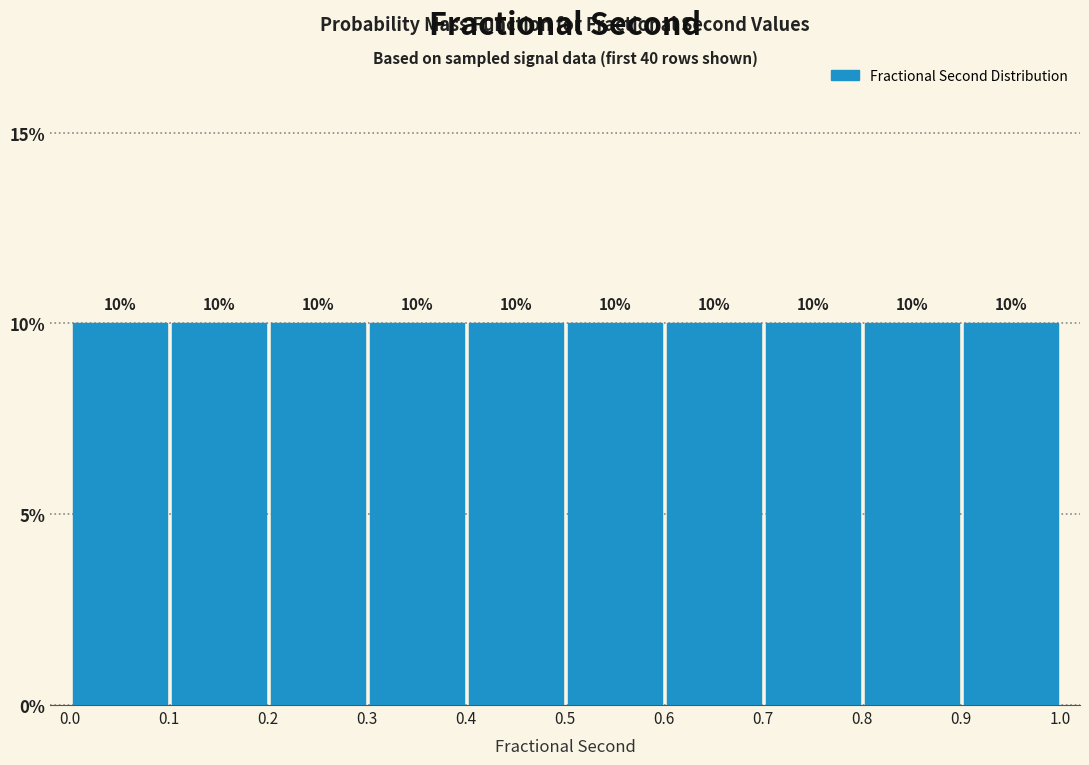

Reading left to right, list every bar in this chart as the range it spans on the x-axis followed by its height.

0.0 to 0.1: 10
0.1 to 0.2: 10
0.2 to 0.3: 10
0.3 to 0.4: 10
0.4 to 0.5: 10
0.5 to 0.6: 10
0.6 to 0.7: 10
0.7 to 0.8: 10
0.8 to 0.9: 10
0.9 to 1.0: 10